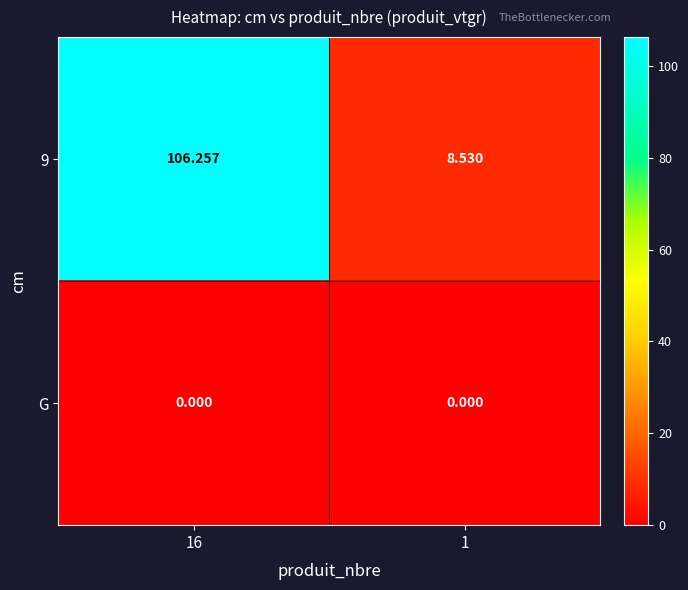

What is the total value across all series at 16?

106.3